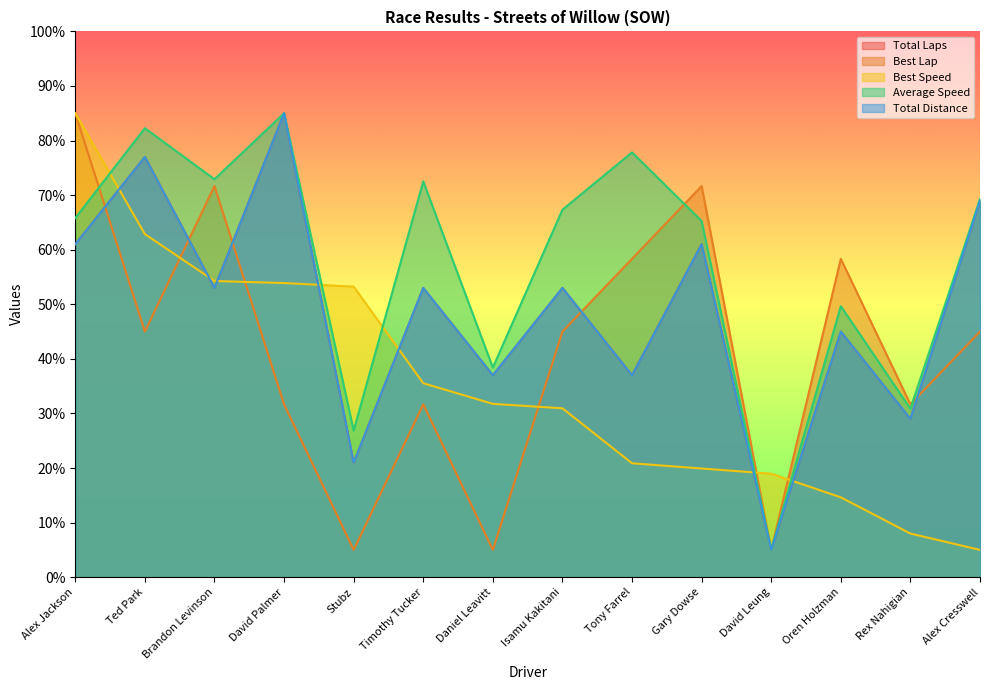

What is the average value of the Total Laps series?

49.0